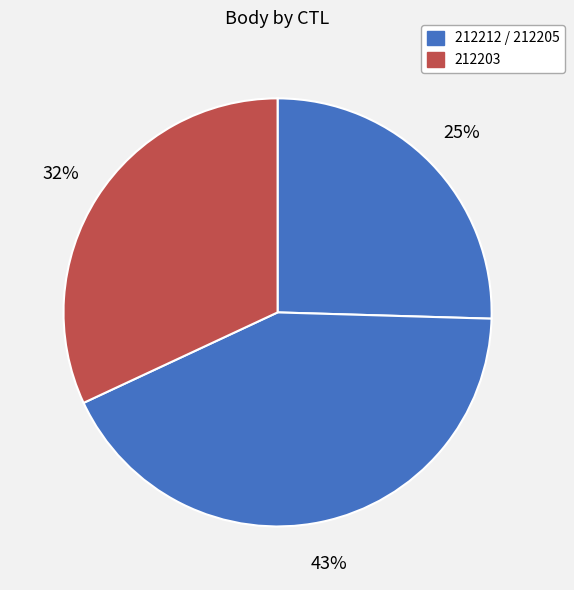

How many slices are in this pie chart?

3